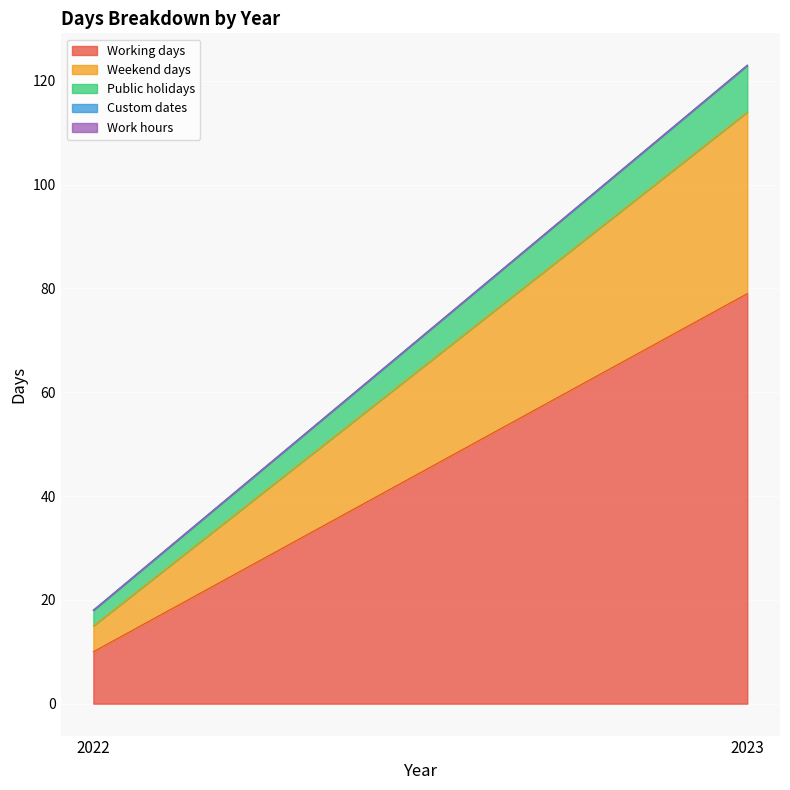

Which has a higher value, 2023 or 2022?

2023